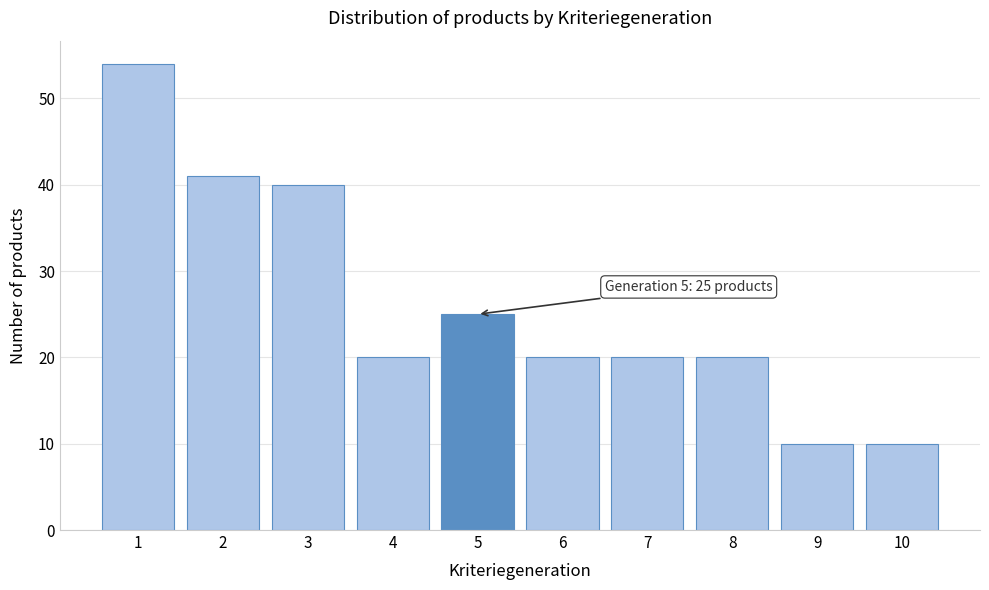

Reading left to right, extract all data points from this chart.

54	41	40	20	25	20	20	20	10	10